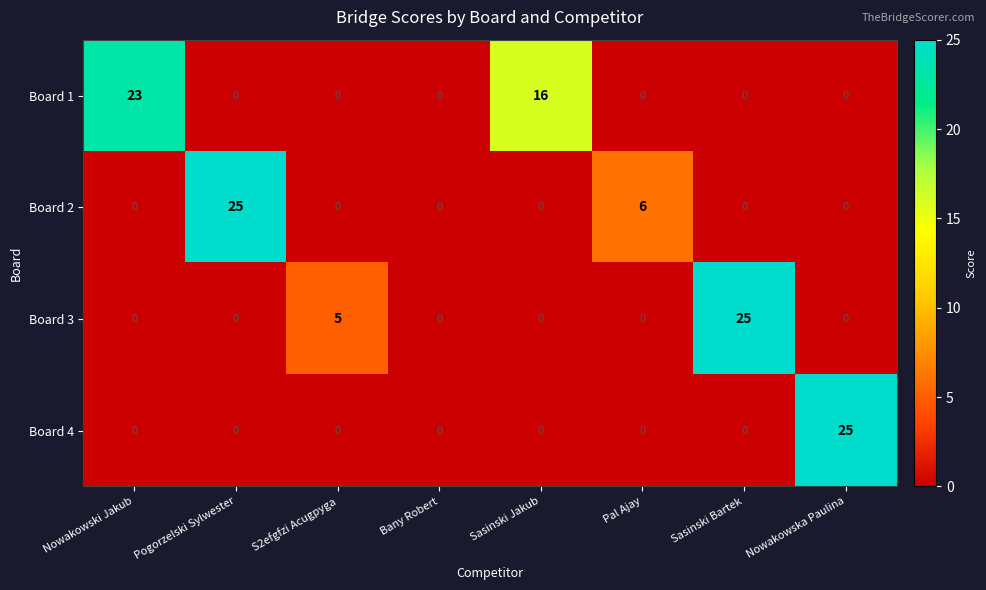

At which label is Board 1 closest to 11?

Sasinski Jakub